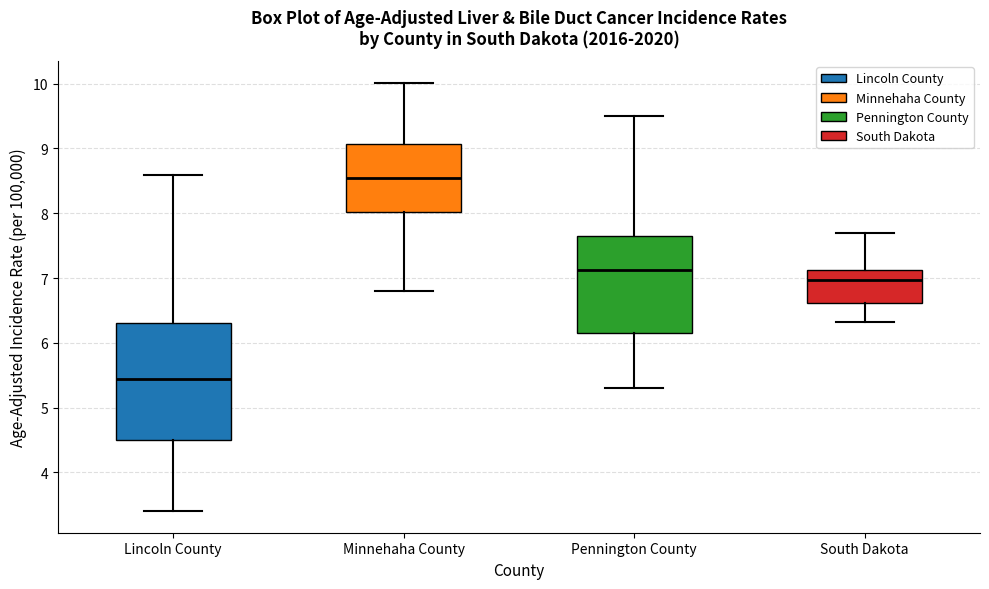

Where does the upper whisker of the box for Minnehaha County end on the y-axis? The values are not printed on the chart, so give them approximately, as read against the axis.

10.0